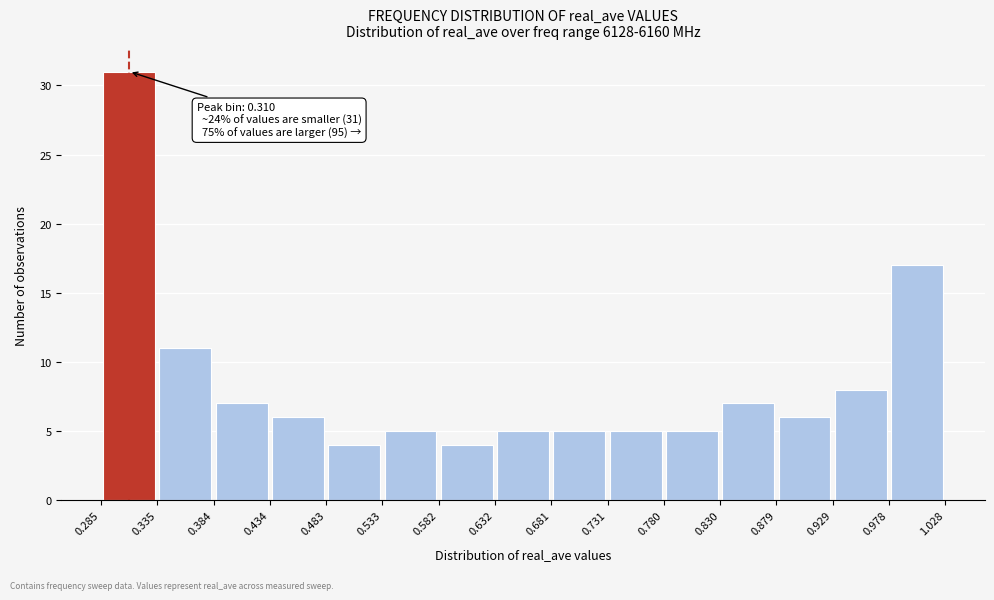

Which range on the x-axis has the tallest bar?

0.285 to 0.335